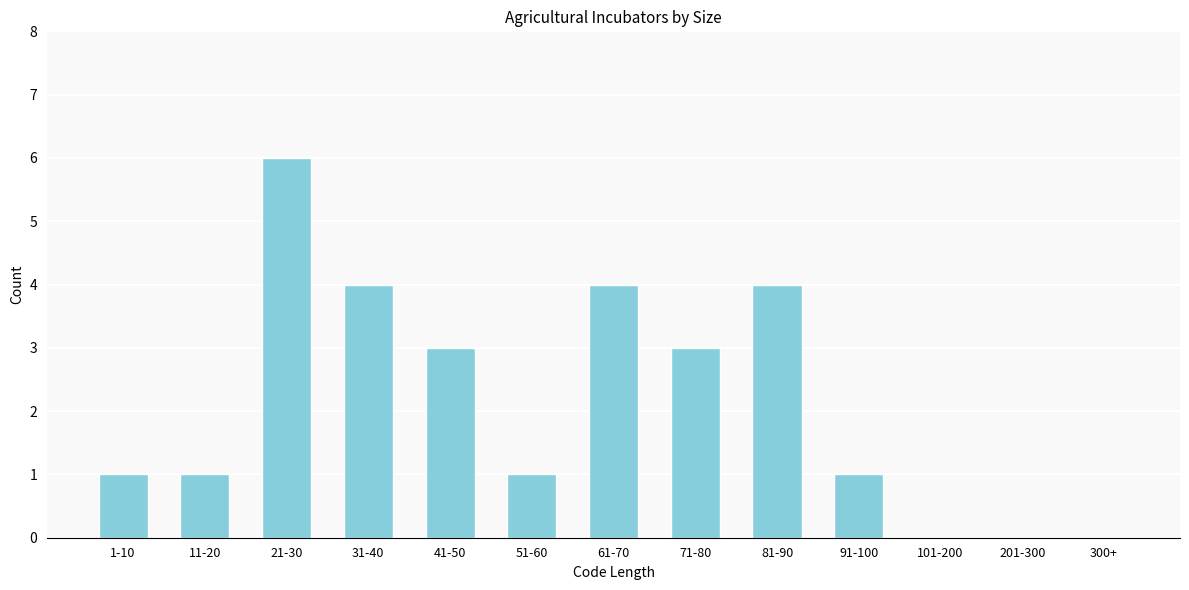

Reading left to right, transcribe all the data shown in this chart.

1-10=1	11-20=1	21-30=6	31-40=4	41-50=3	51-60=1	61-70=4	71-80=3	81-90=4	91-100=1	101-200=0	201-300=0	300+=0